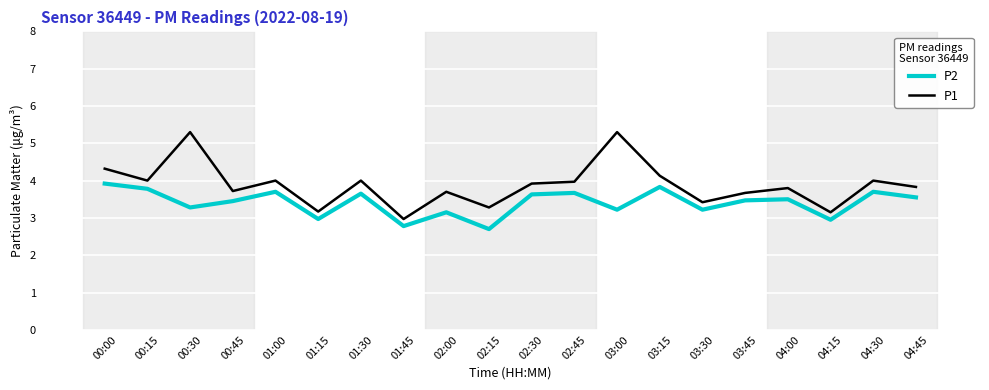

What is the smallest value displayed?

2.7